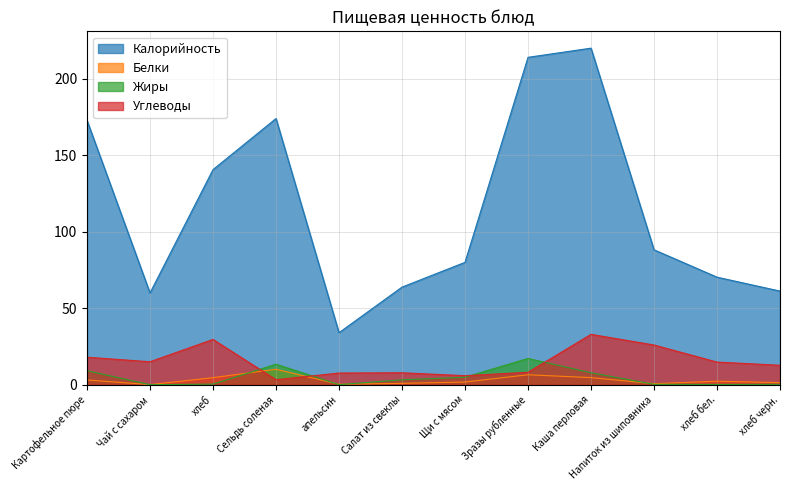

Which category has the lowest value in the Углеводы series?

Сельдь соленая